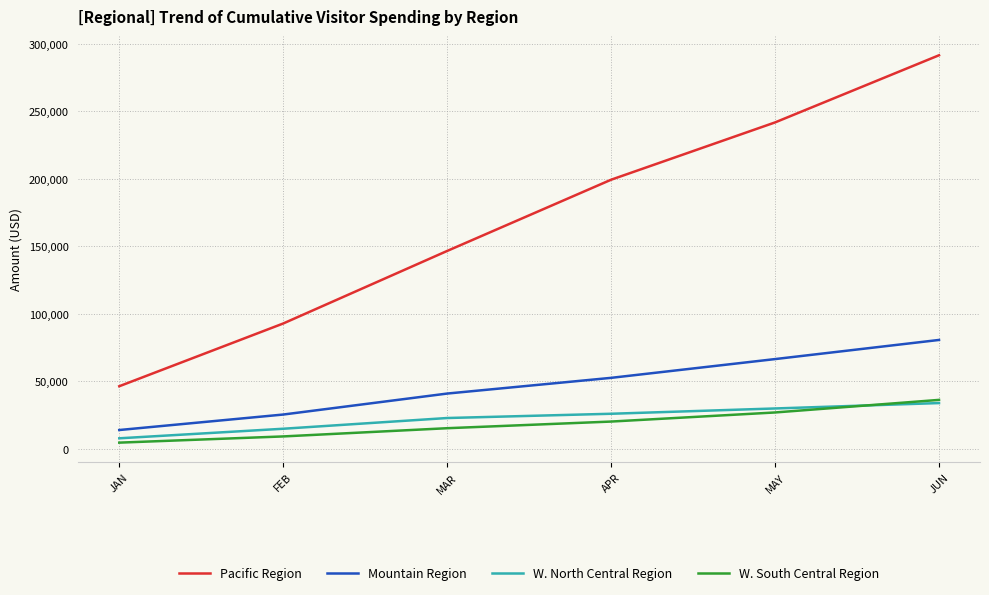

Rank the categories by Pacific Region value from lowest to highest.

JAN, FEB, MAR, APR, MAY, JUN